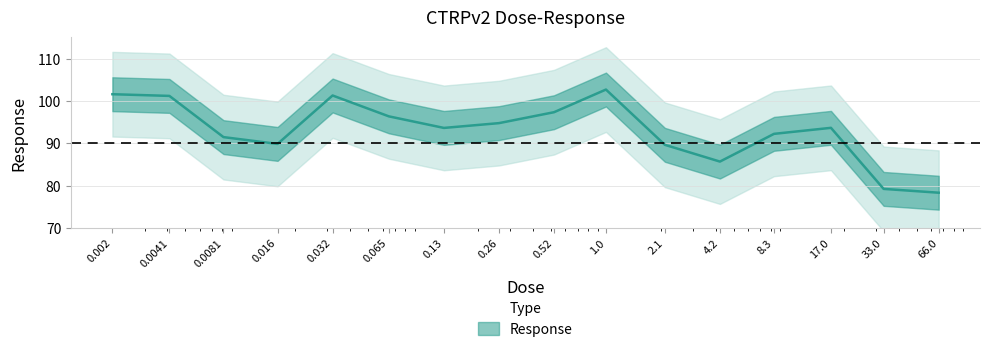

Reading left to right, transcribe all the data shown in this chart.

101.6	101.2	91.5	89.9	101.3	96.4	93.6	94.8	97.3	102.7	89.7	85.7	92.2	93.7	79.2	78.3